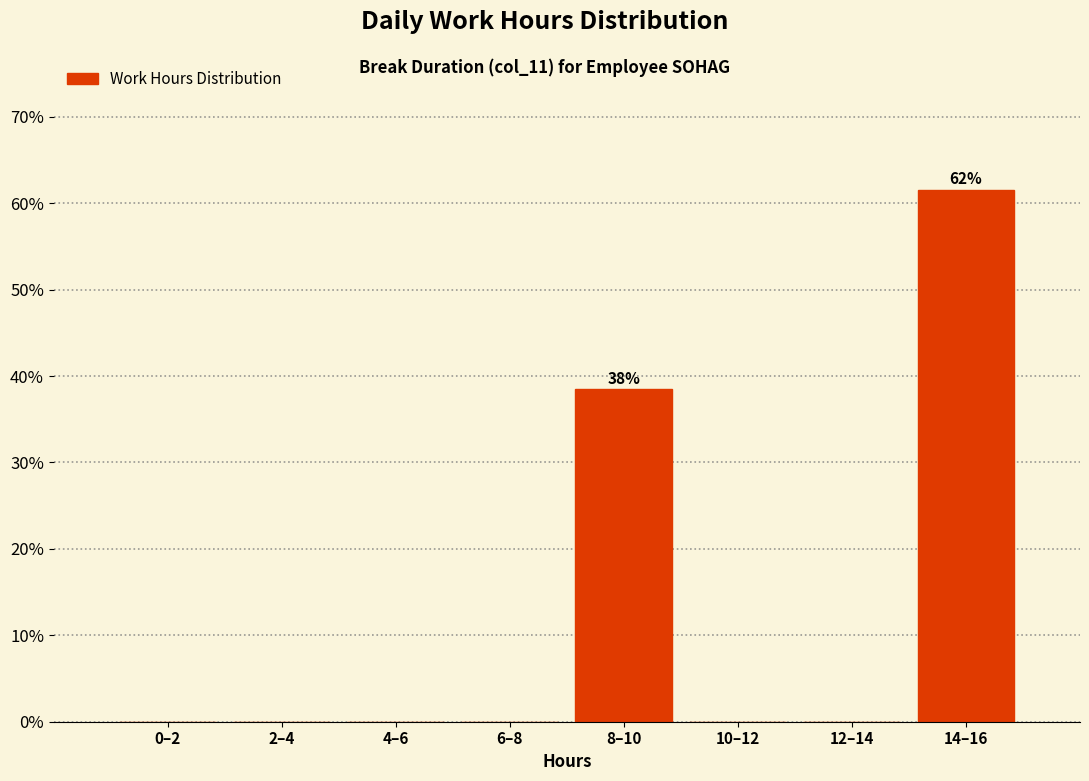

Reading left to right, what are all the values shown in this chart?

0–2=0.0	2–4=0.0	4–6=0.0	6–8=0.0	8–10=38.5	10–12=0.0	12–14=0.0	14–16=61.5